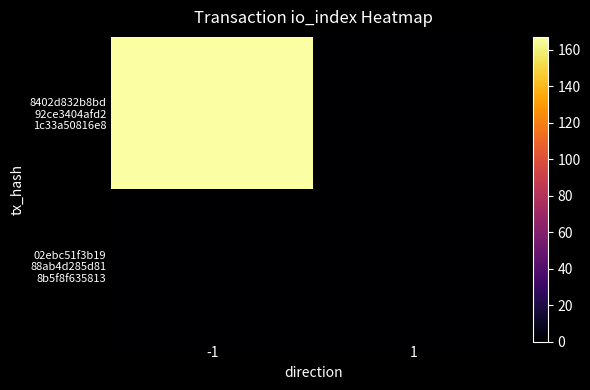

Which label corresponds to the largest value in the chart?

-1